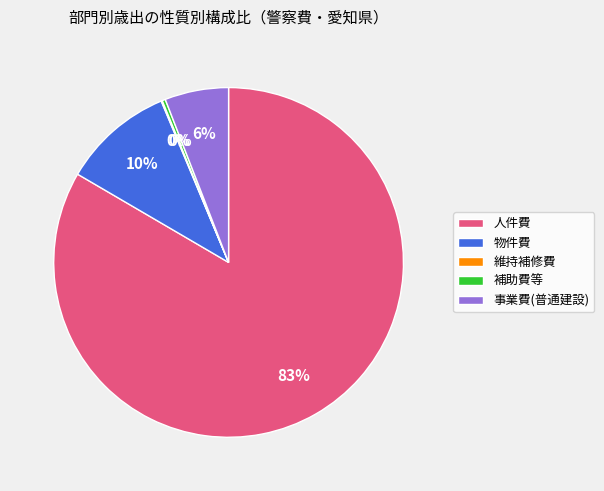

What is the ratio of the value at 事業費(普通建設) to the value at 物件費?

0.6